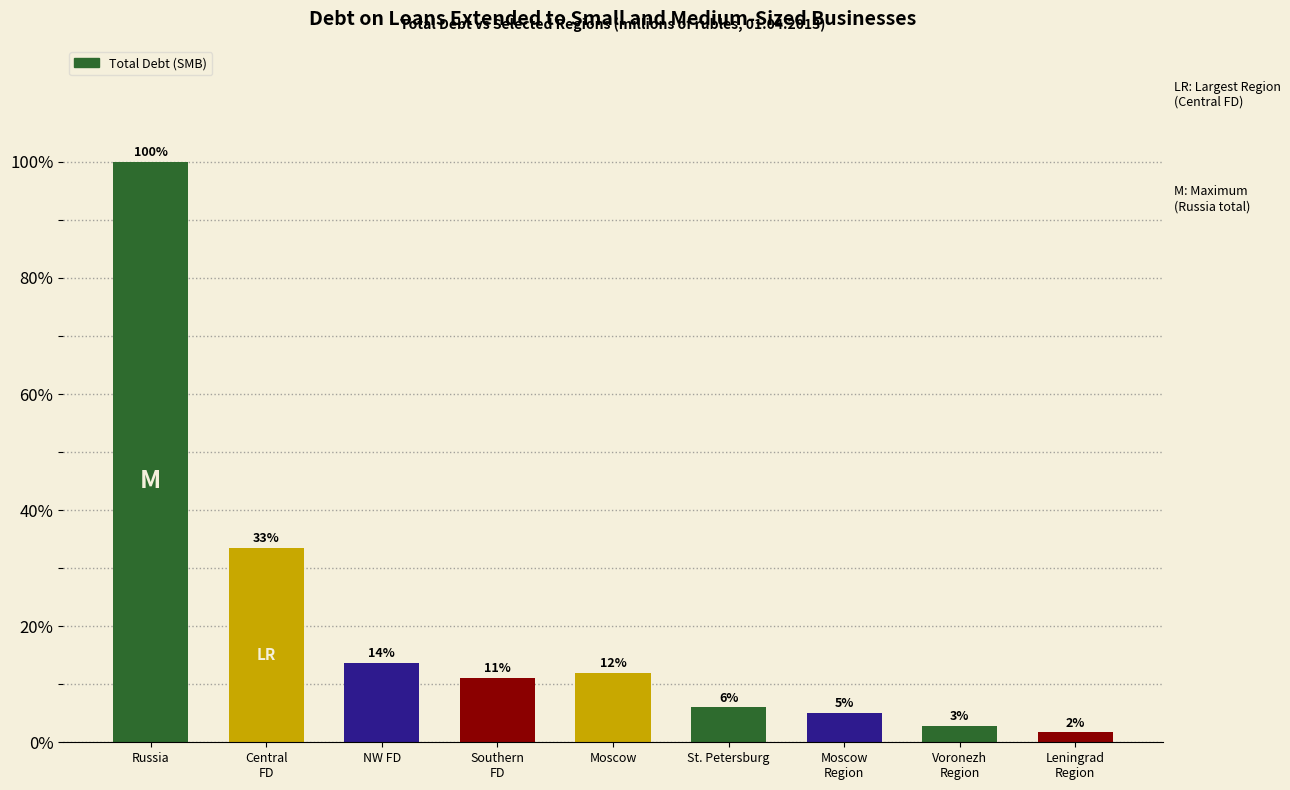

Does the chart contain stacked bars?

No